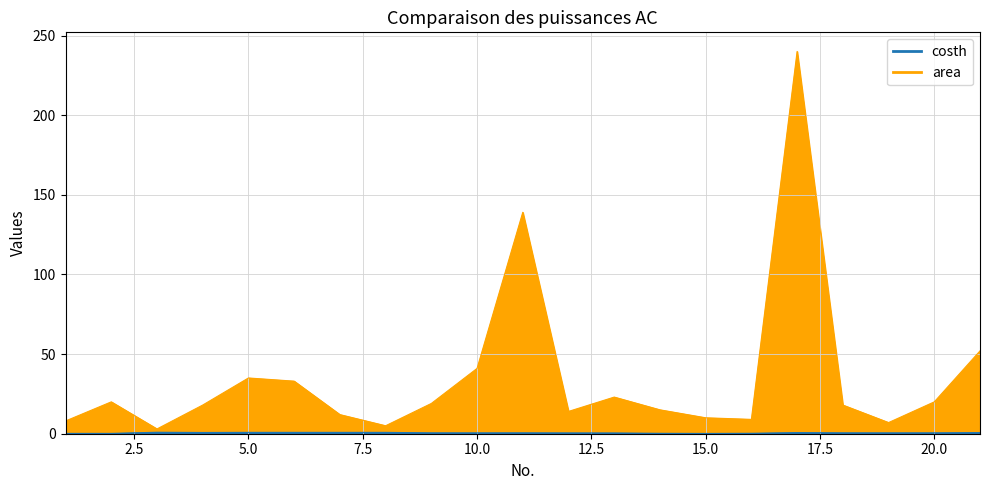

What are all the series names shown in the legend?

costh, area